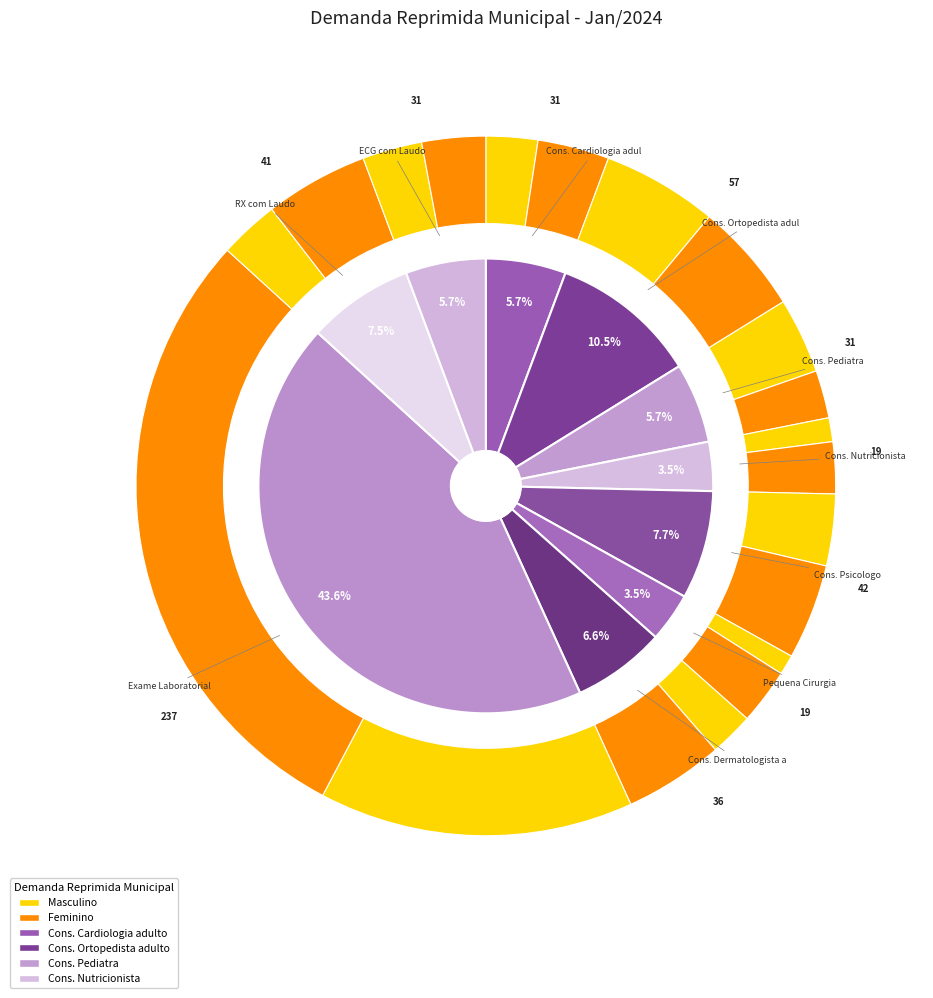

Which slice is the smallest?

Cons. Nutricionista